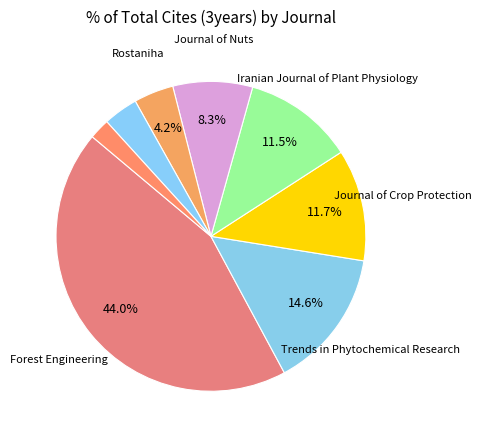

Rank the categories by value from lowest to highest.

Plant Pest Research, Iranian Journal of Botany, Rostaniha, Journal of Nuts, Iranian Journal of Plant Physiology, Journal of Crop Protection, Trends in Phytochemical Research, Forest Engineering